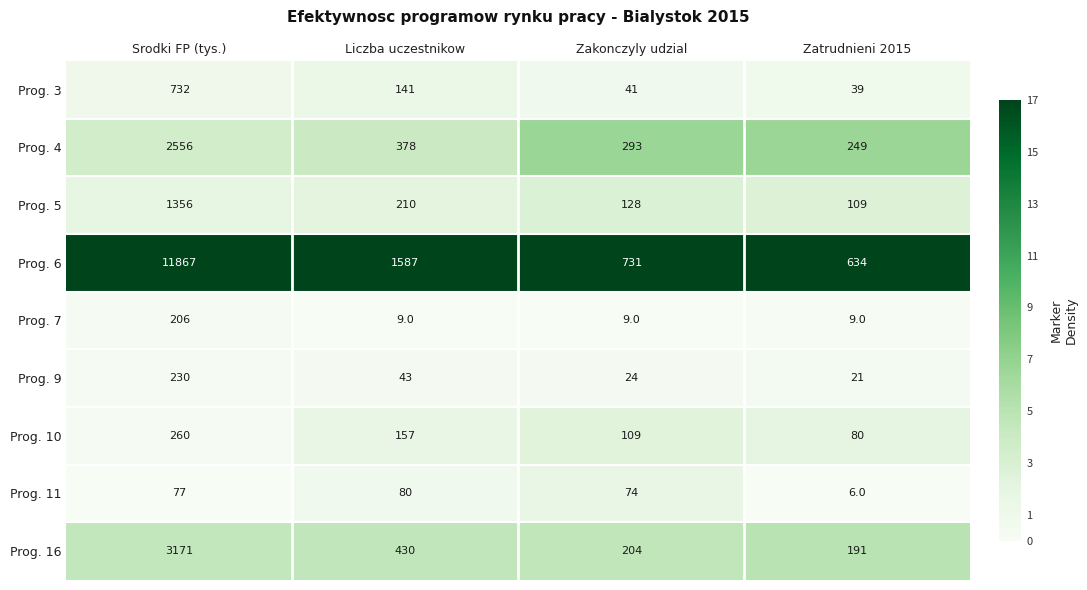

Which series has the largest total across all categories?

Prog. 6